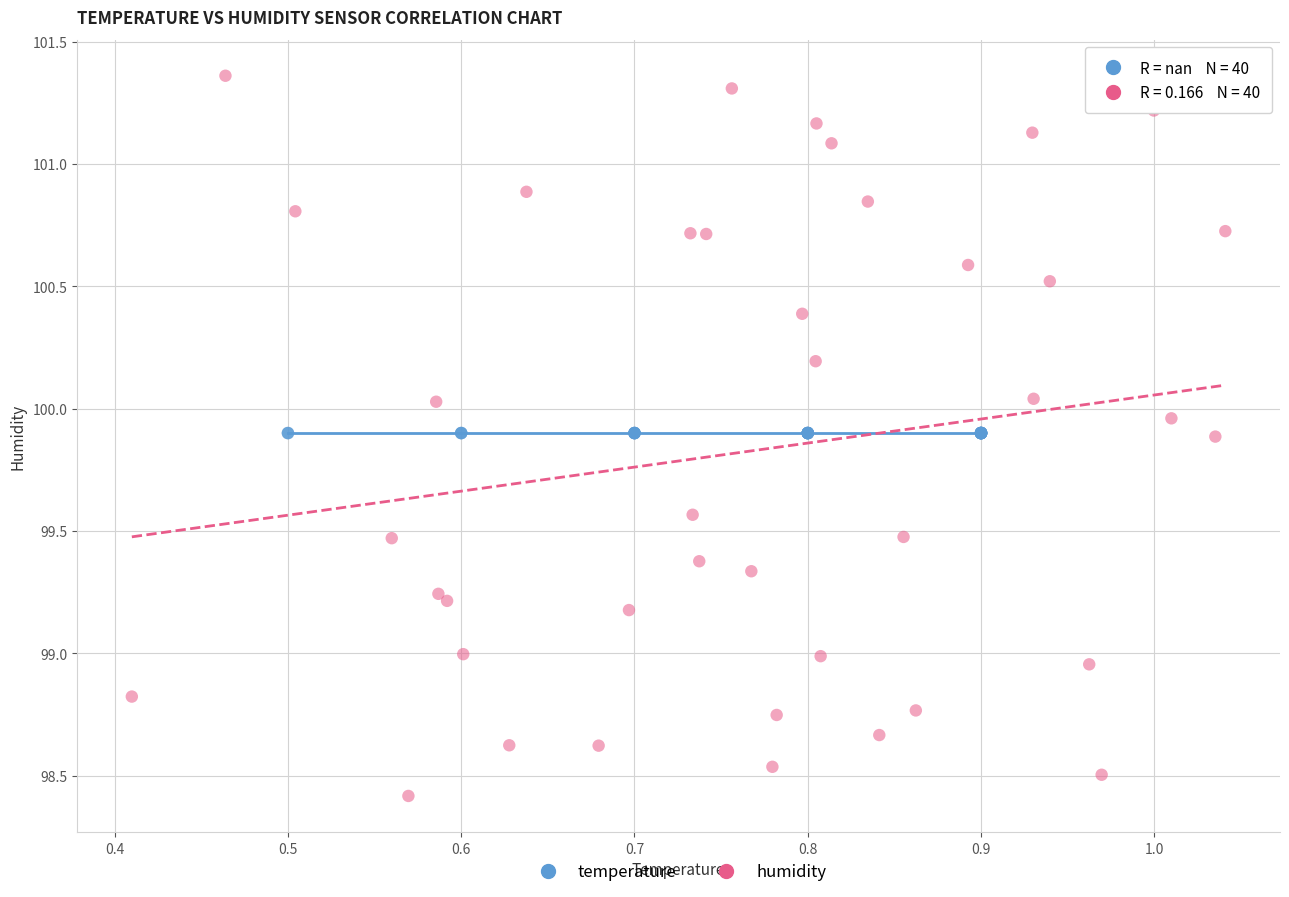

What are all the series names shown in the legend?

temperature, humidity